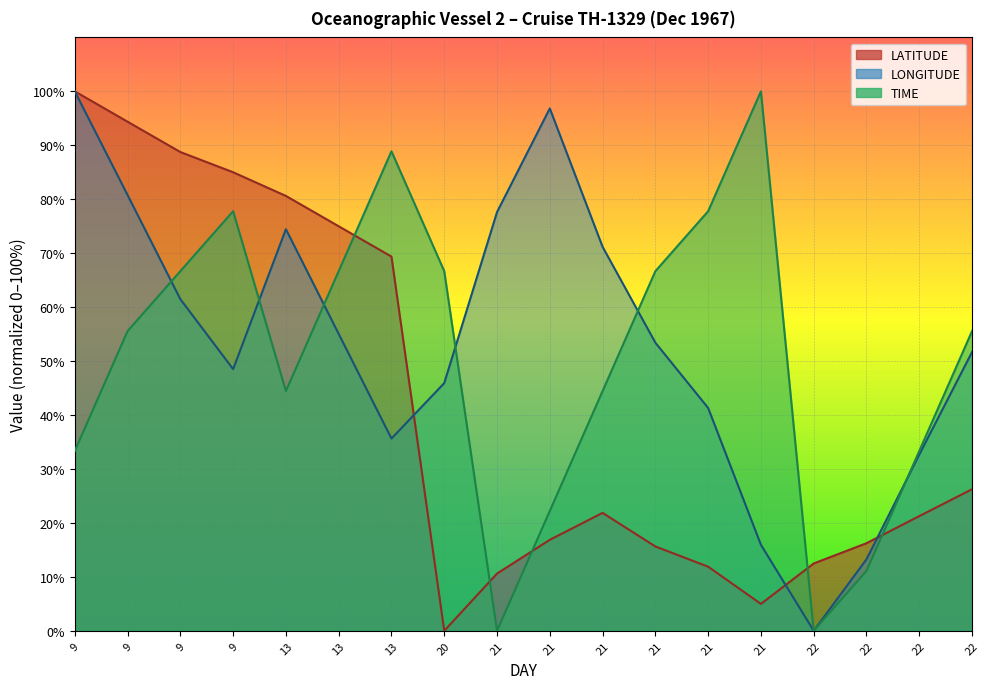

List the labels in order of LONGITUDE value, smallest first.

22, 22, 21, 22, 13, 21, 20, 9, 22, 21, 13, 9, 21, 13, 21, 9, 21, 9